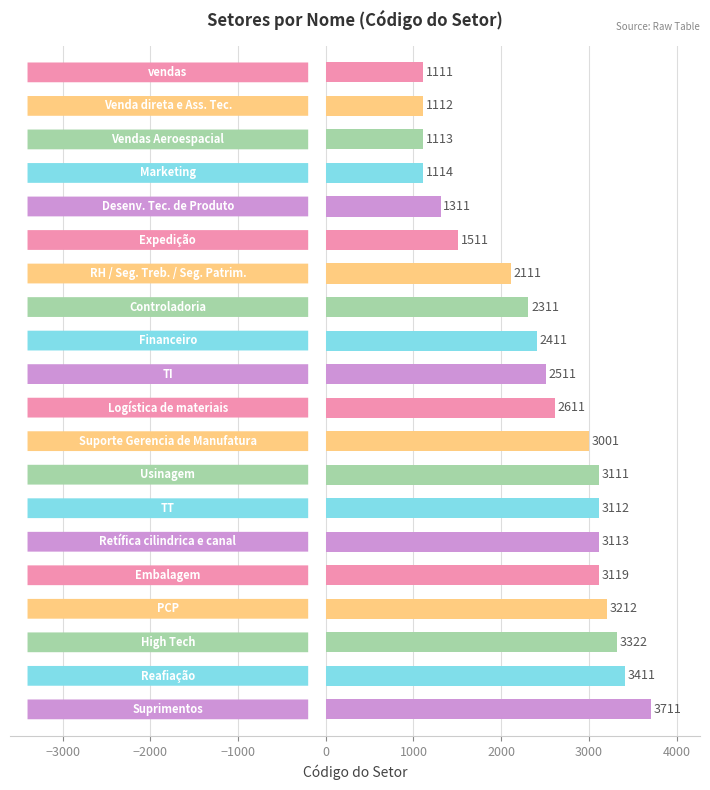

Reading bottom to top, extract all data points from this chart.

3711	3411	3322	3212	3119	3113	3112	3111	3001	2611	2511	2411	2311	2111	1511	1311	1114	1113	1112	1111